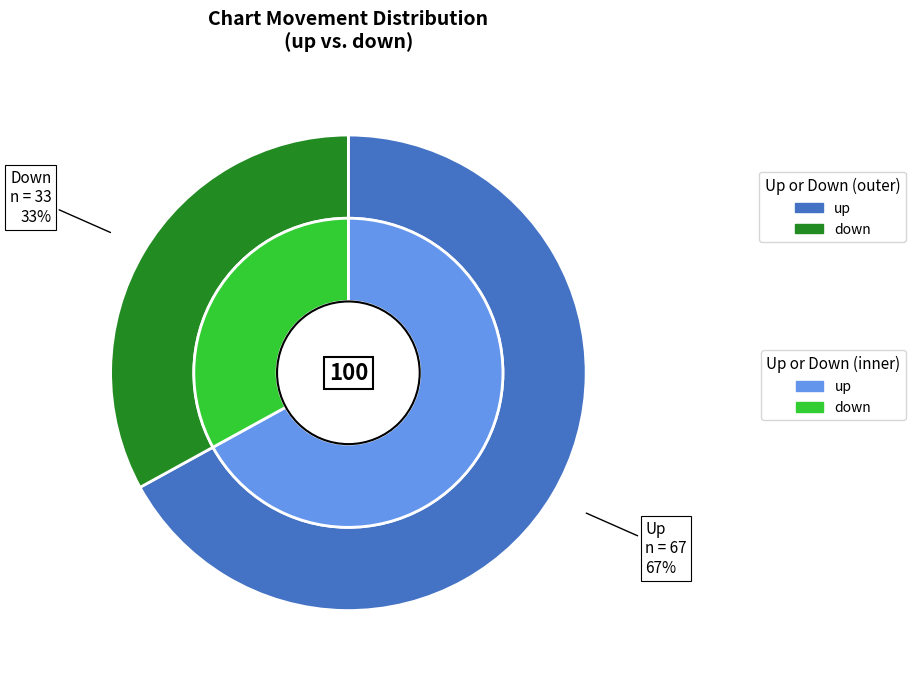

Does up account for over 50% of the chart?

Yes